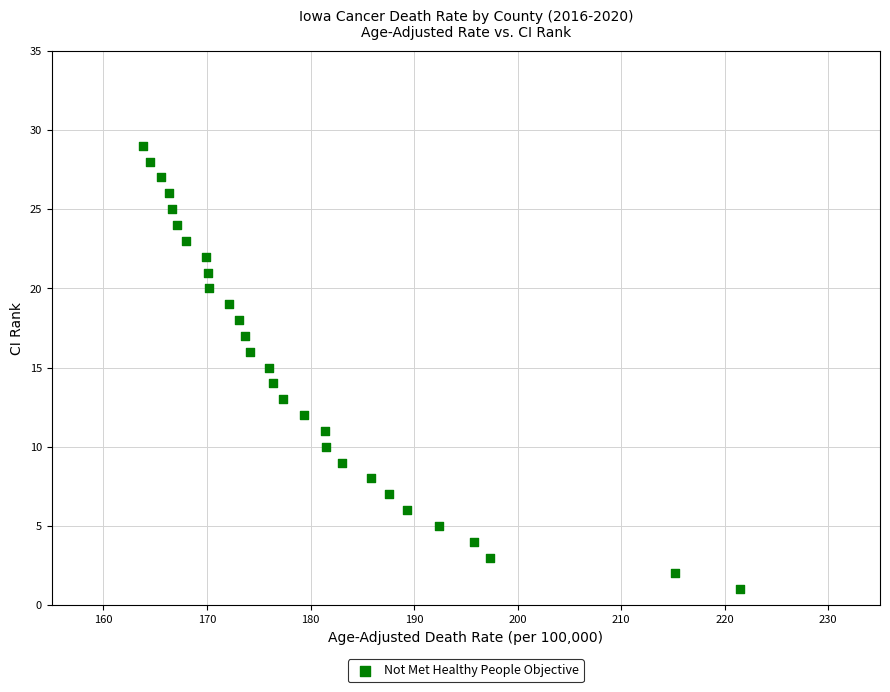

How many points are shown in the scatter plot?

29